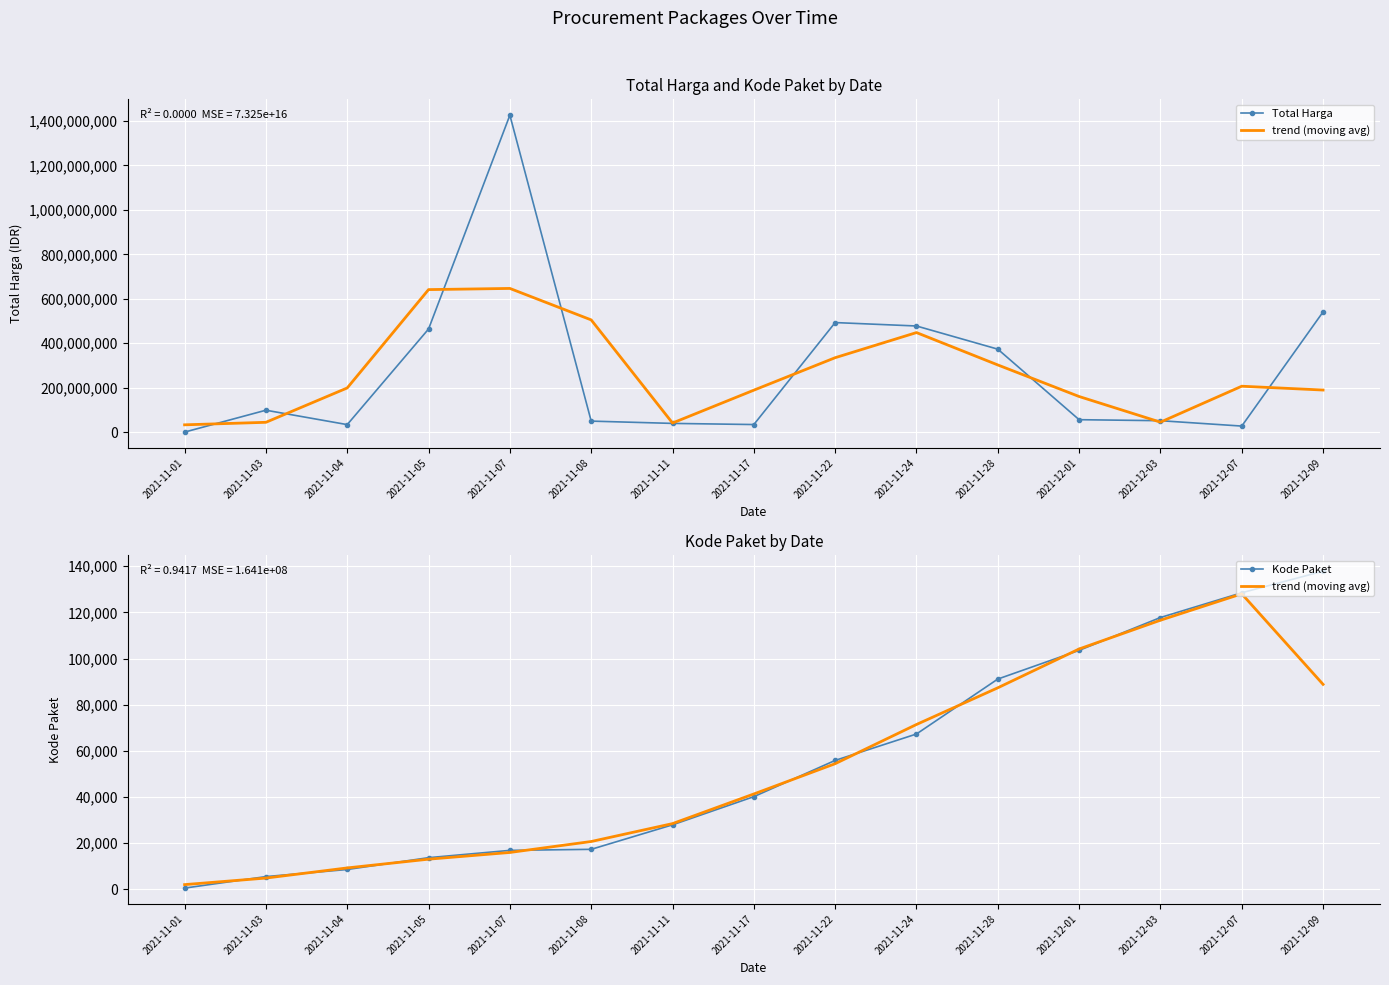

Which has a higher value, 2021-11-17 or 2021-11-05?

2021-11-05